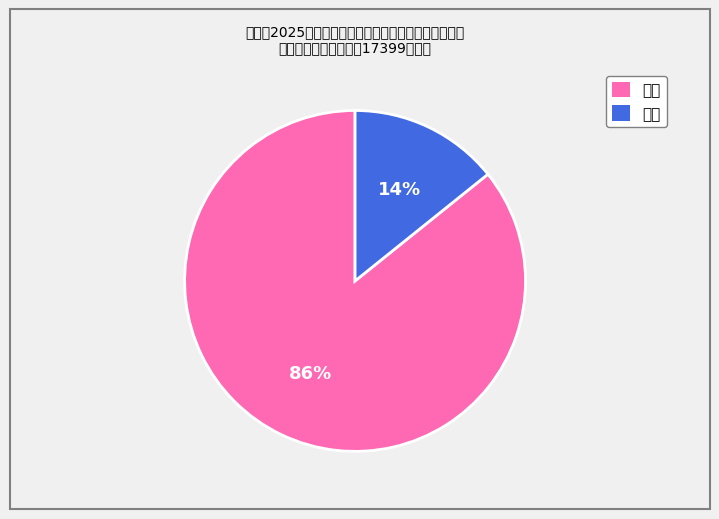

Approximately how many times larger is the value at 市级 compared to 中央?

0.2